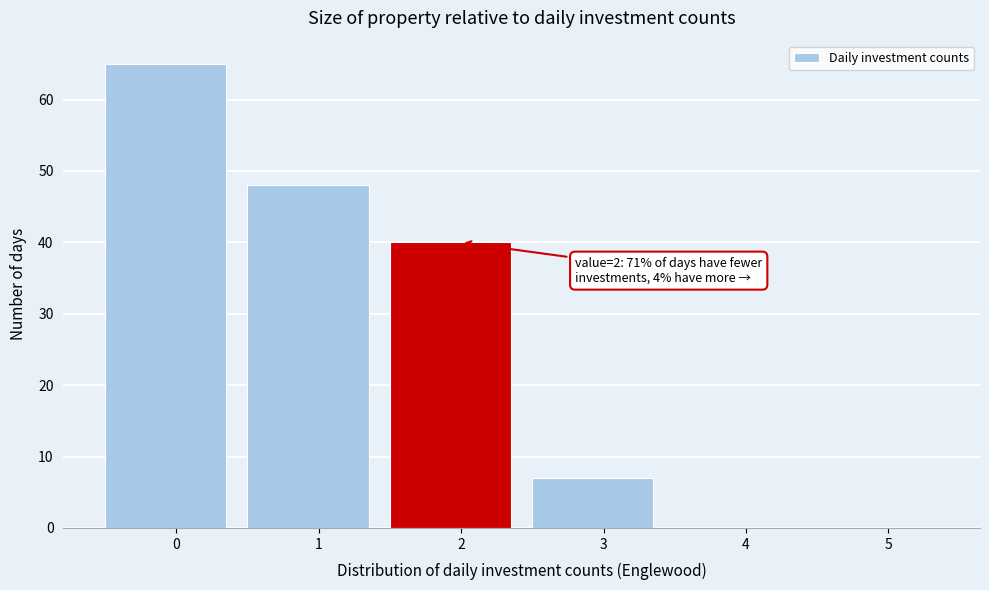

Reading left to right, list all the values displayed in this chart.

0=65	1=48	2=40	3=7	4=0	5=0